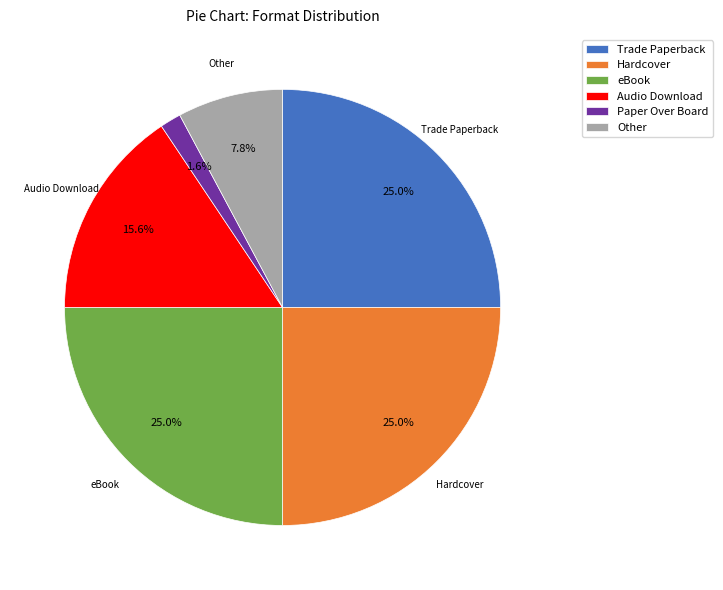

To the nearest percent, what is the difference between the largest and smallest slice percentages?

23%